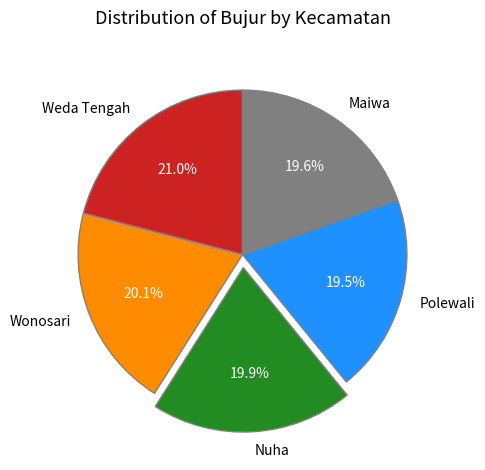

What percentage is the Weda Tengah slice, to the nearest percent?

21%